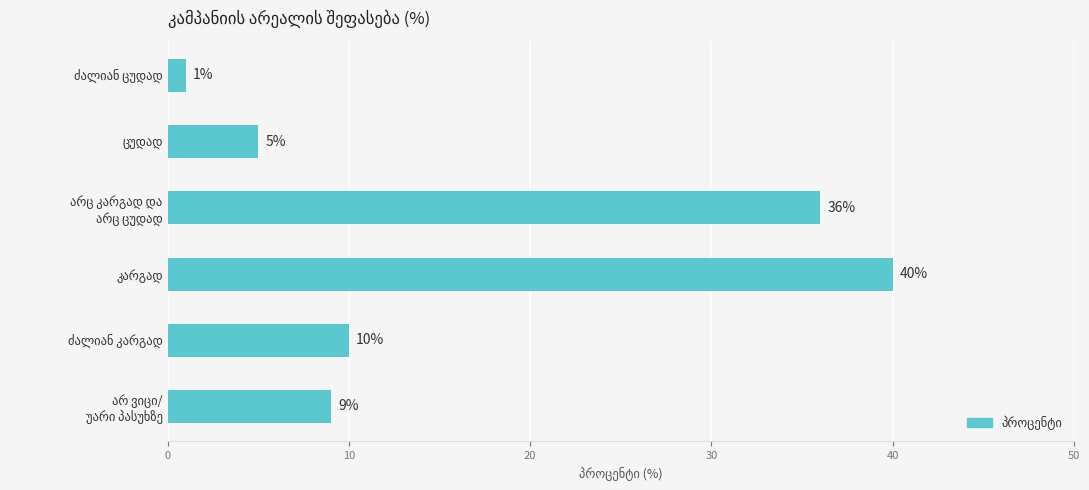

How many values are below 10?

3